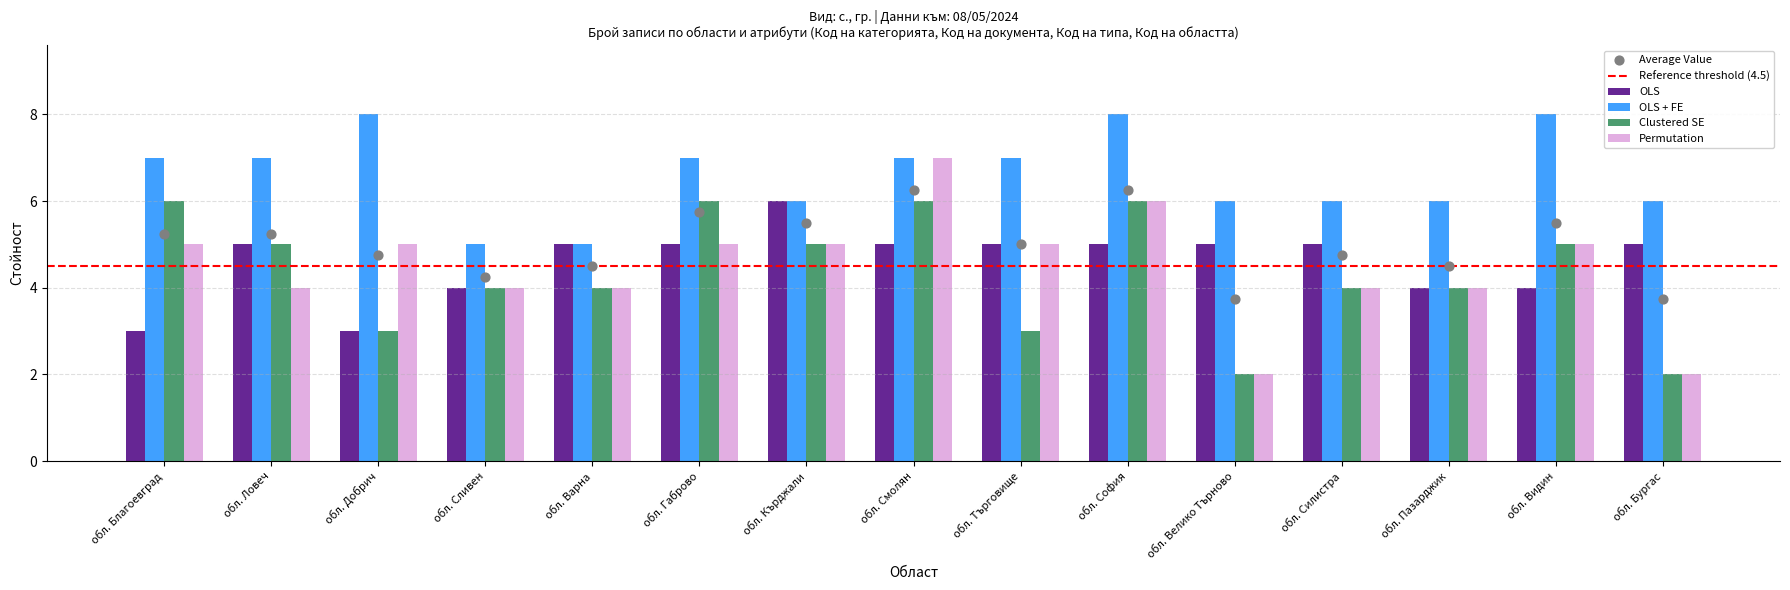

At how many categories does at least one series exceed 7?

3